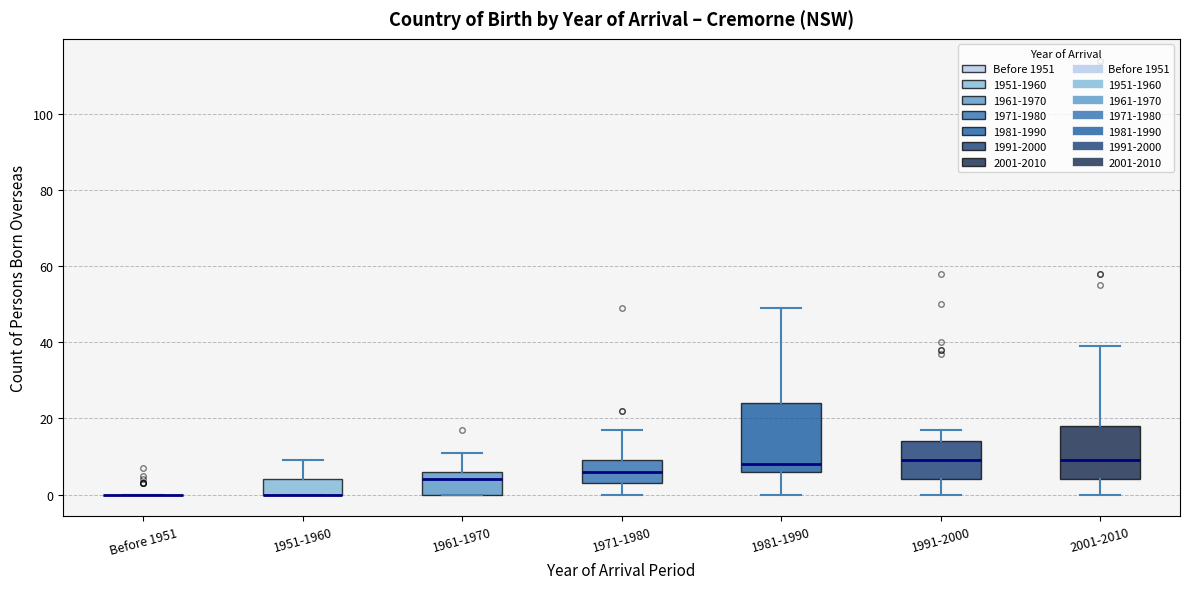

Reading left to right, transcribe this box plot: for each box, give where its median line is, the range the box spans, and where its two whiskers end, as read against the y-axis. The values are not printed on the chart, so give them approximately, as read against the axis.

Before 1951: box collapsed to a line at 0, whiskers 0 to 0
1951-1960: median 0 (drawn on the box's lower edge), box 0 to 4, whiskers 0 to 10
1961-1970: median 4, box 0 to 6, whiskers 0 to 12
1971-1980: median 6, box 4 to 10, whiskers 0 to 18
1981-1990: median 8, box 6 to 24, whiskers 0 to 50
1991-2000: median 10, box 4 to 14, whiskers 0 to 18
2001-2010: median 10, box 4 to 18, whiskers 0 to 40